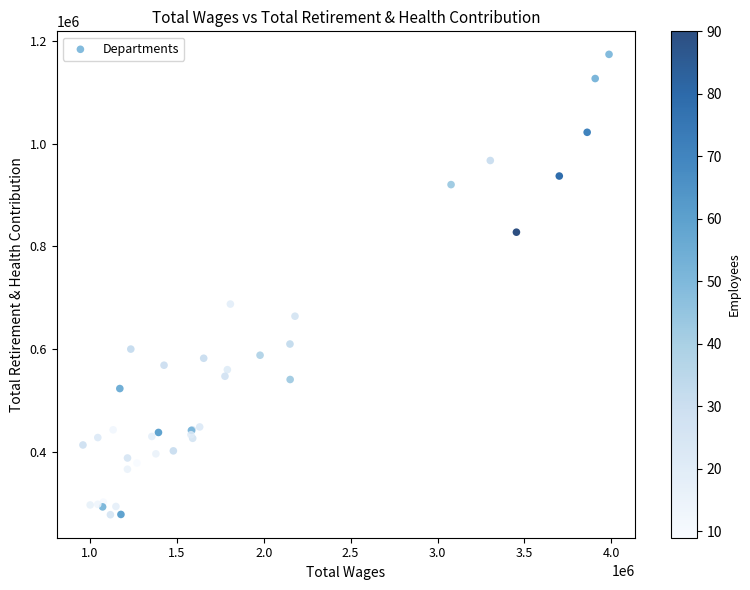

What Y value in the scatter plot is closest to 725743?

687679